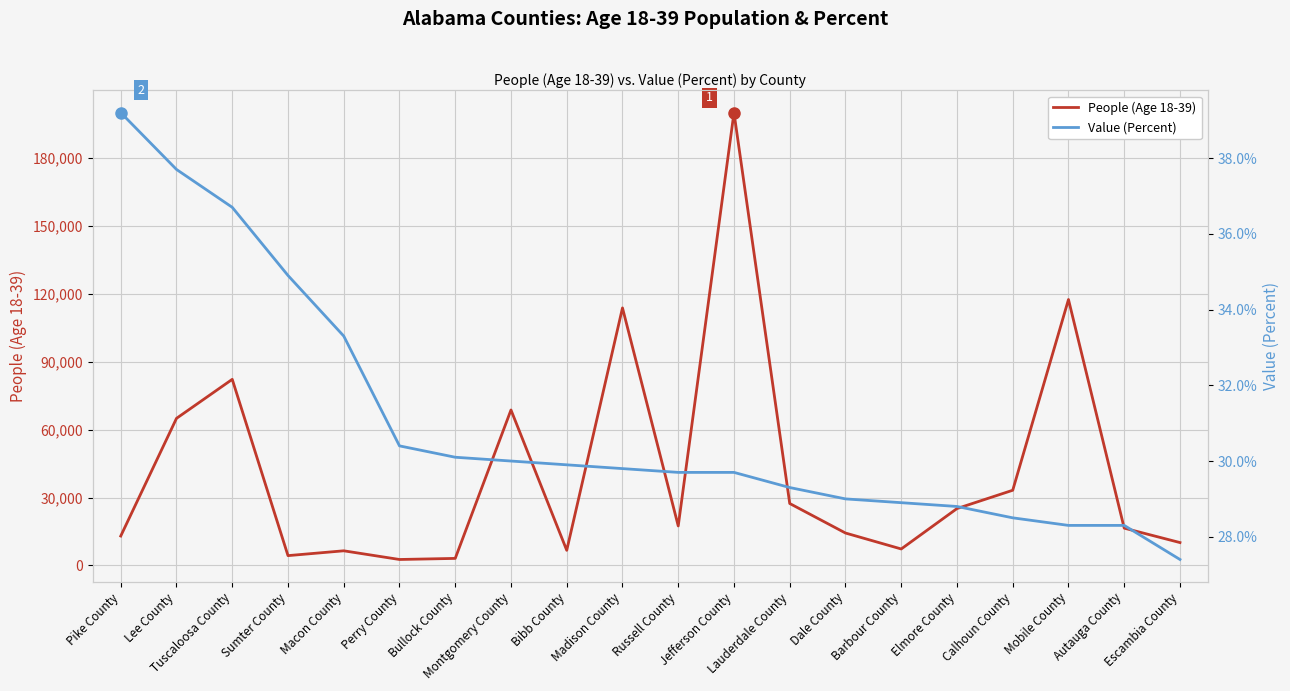

List the labels in order of Value (Percent) value, smallest first.

Escambia County, Mobile County, Autauga County, Calhoun County, Elmore County, Barbour County, Dale County, Lauderdale County, Russell County, Jefferson County, Madison County, Bibb County, Montgomery County, Bullock County, Perry County, Macon County, Sumter County, Tuscaloosa County, Lee County, Pike County